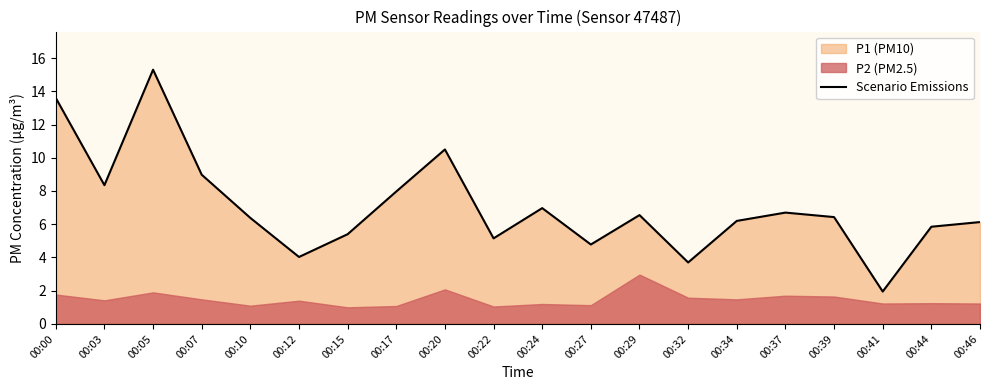

How many points are higher than both their immediate neighbors (excluding endpoints)?

5